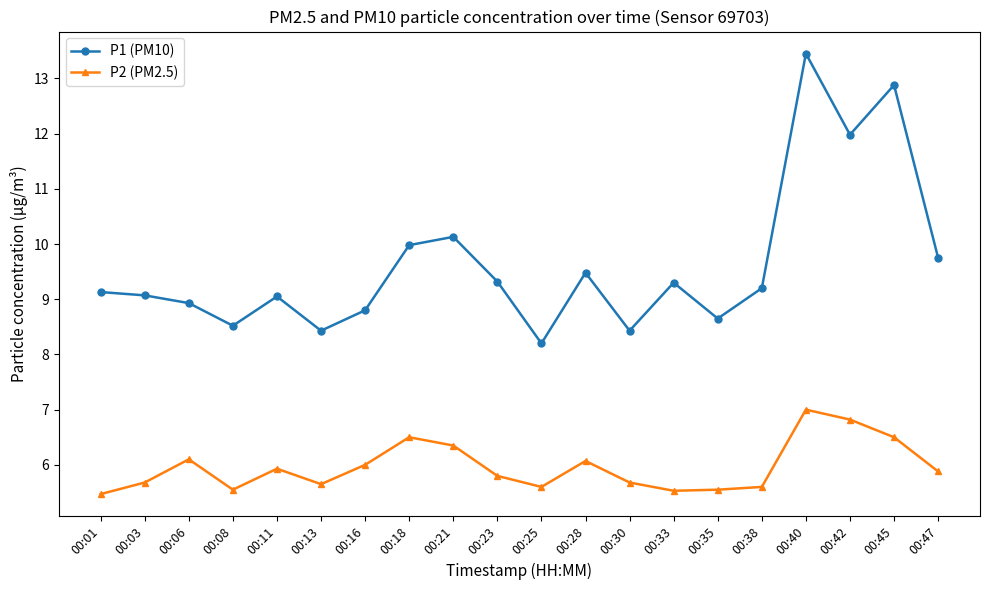

Which series has the largest range (max minus min)?

P1 (PM10)